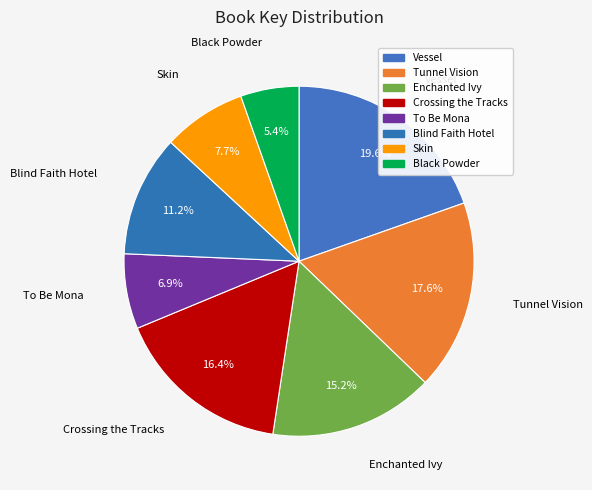

True or false: Skin accounts for 8% of the total.

True